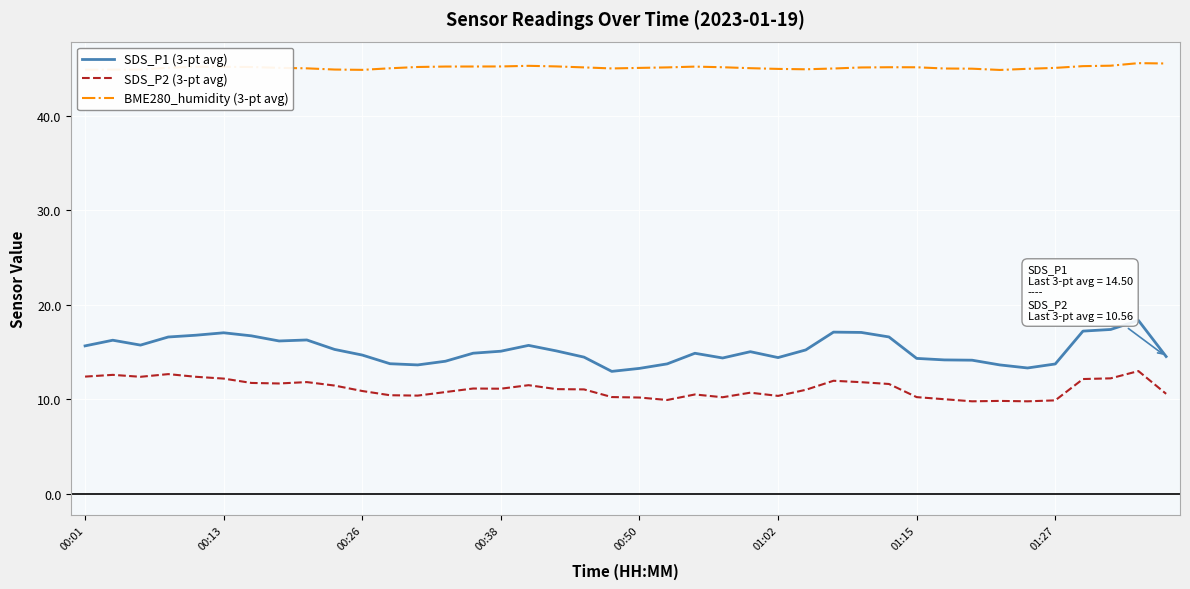

True or false: SDS_P2 (3-pt avg) and BME280_humidity (3-pt avg) intersect in this chart.

False